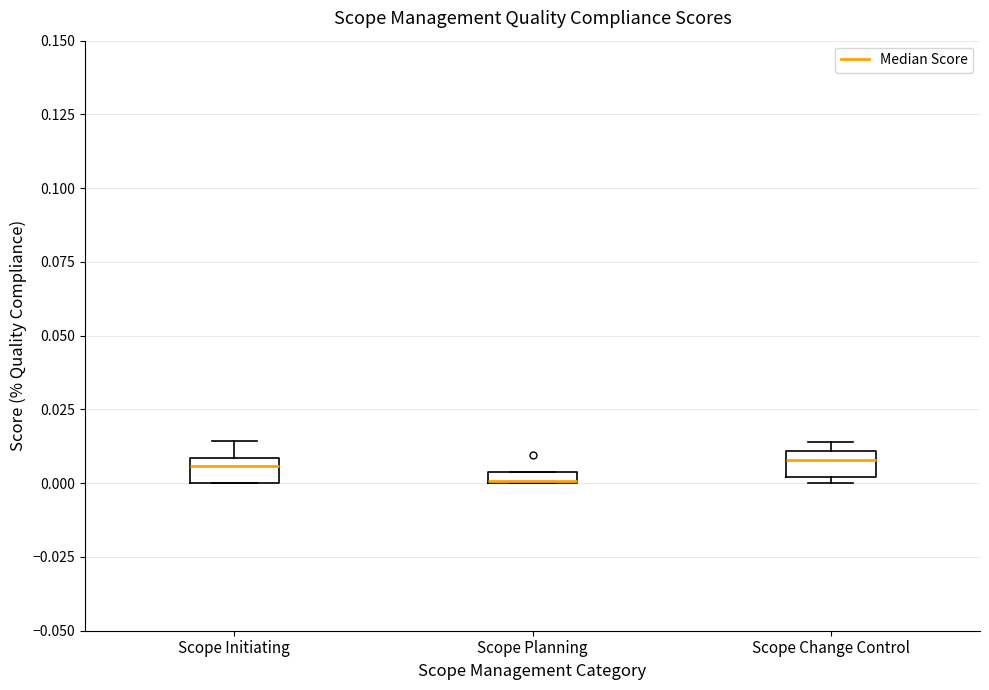

Which box's median line is the lowest?

Scope Planning